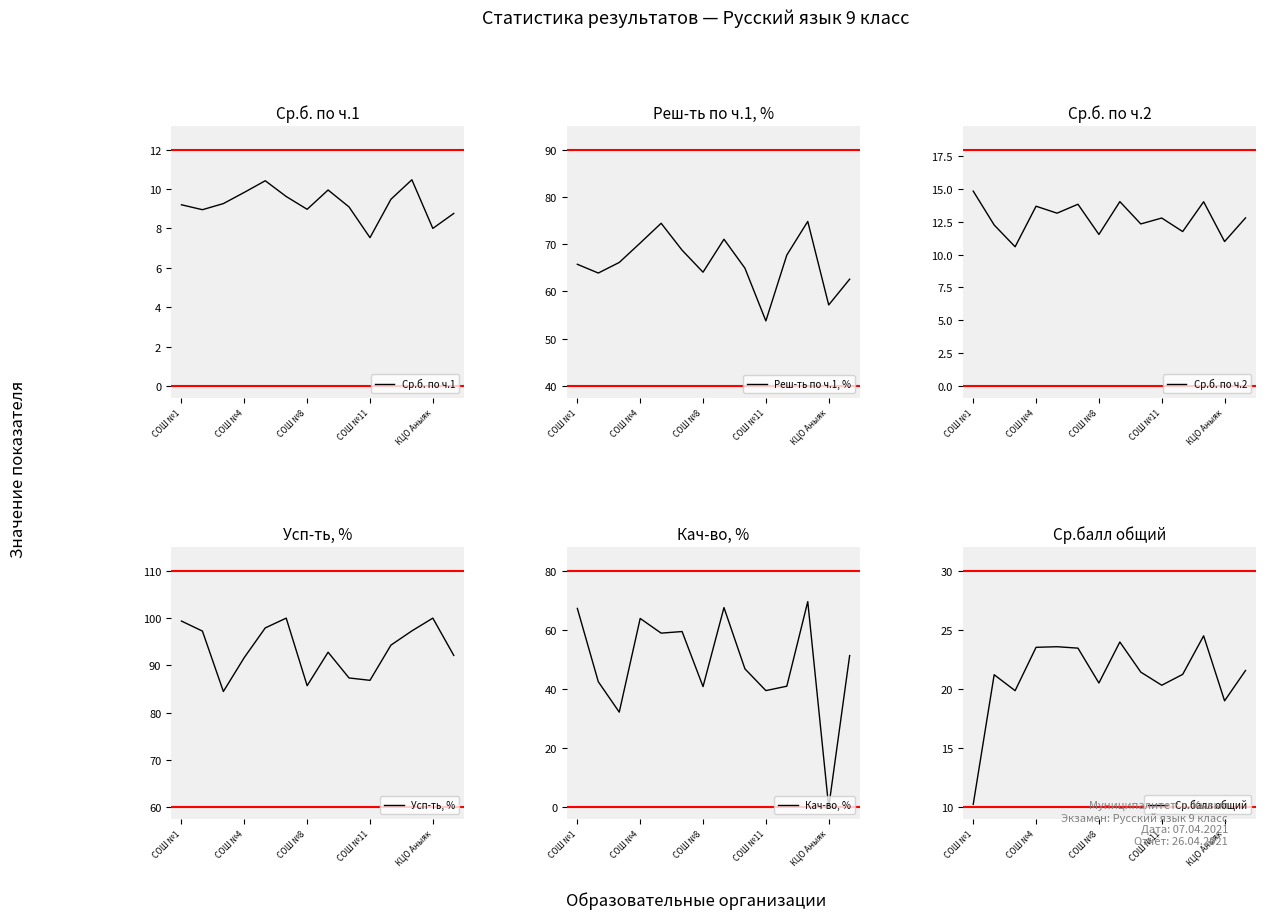

The value of Усп-ть, % at СОШ №8 is 85.7. True or false?

True